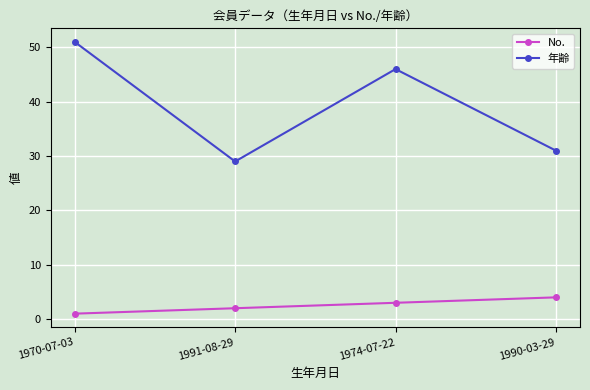

Is the value of 年齢 at 1974-07-22 greater than the value of No. at 1970-07-03?

Yes